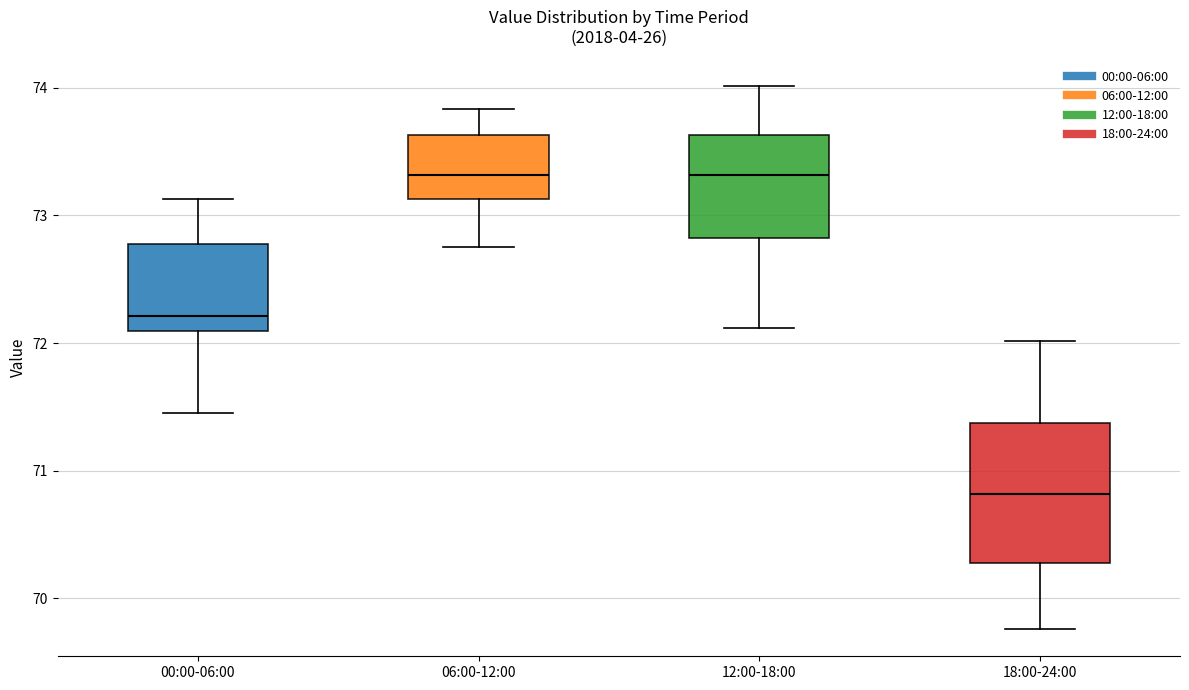

Reading left to right, read every box against the y-axis: the position of its median line, the range the box covers, and the ends of its whiskers. The values are not printed on the chart, so give them approximately, as read against the axis.

00:00-06:00: median 72.2, box 72.1 to 72.8, whiskers 71.5 to 73.1
06:00-12:00: median 73.3, box 73.1 to 73.6, whiskers 72.8 to 73.8
12:00-18:00: median 73.3, box 72.8 to 73.6, whiskers 72.1 to 74.0
18:00-24:00: median 70.8, box 70.3 to 71.4, whiskers 69.8 to 72.0